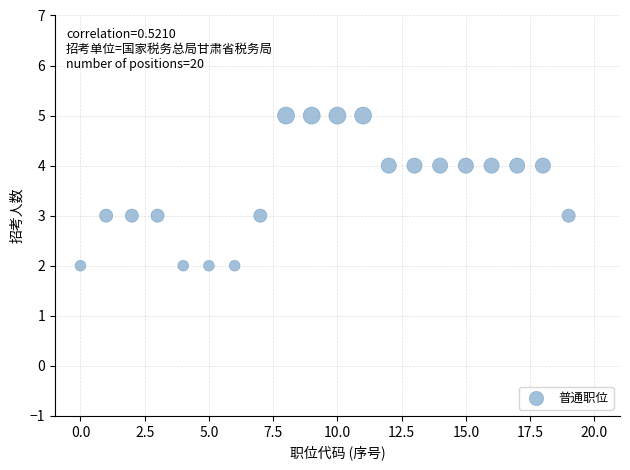

What is the range of Y values (max minus min)?

3